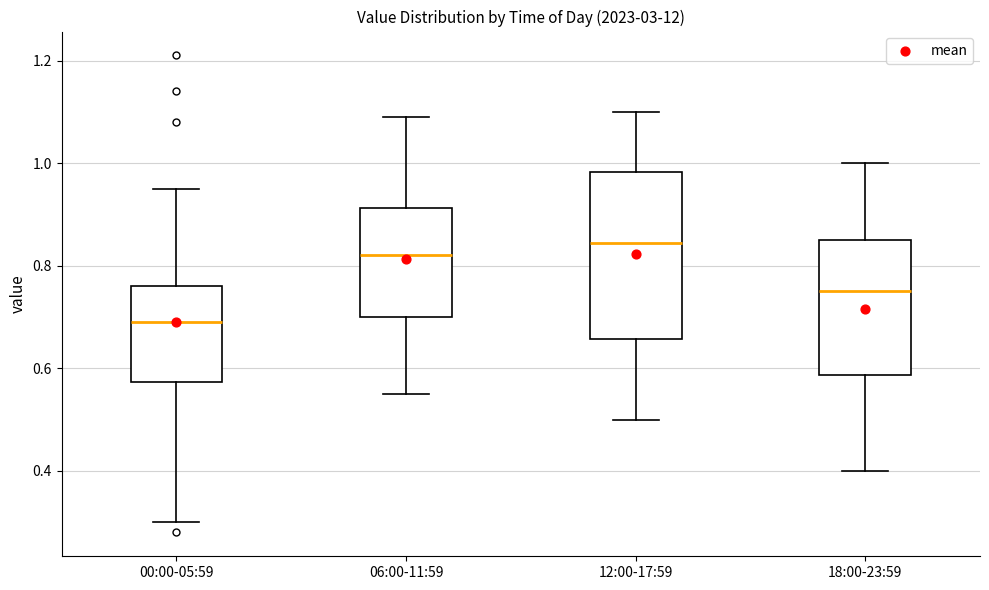

Comparing the boxes themselves (not the whiskers), which one is the tallest?

12:00-17:59